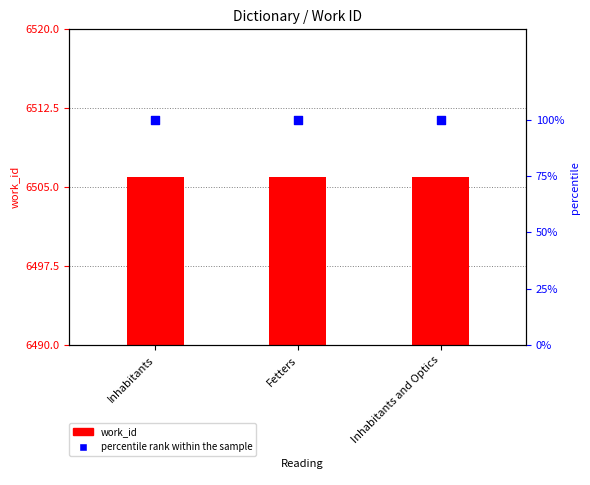

Is the value of work_id at Inhabitants greater than the value of percentile rank within the sample at Fetters?

Yes